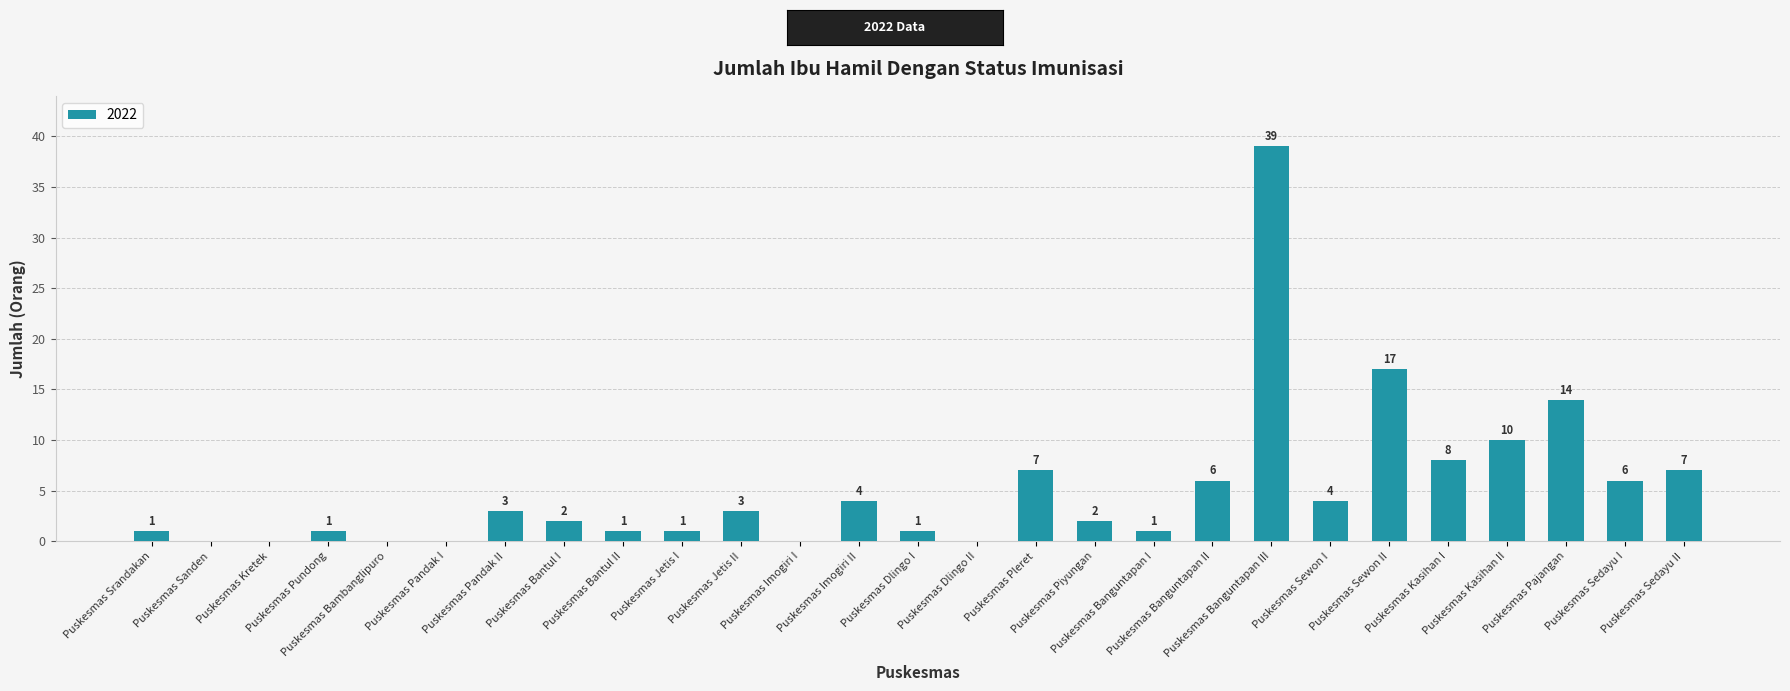

Reading left to right, list all the values displayed in this chart.

Puskesmas Srandakan=1	Puskesmas Sanden=0	Puskesmas Kretek=0	Puskesmas Pundong=1	Puskesmas Bambanglipuro=0	Puskesmas Pandak I=0	Puskesmas Pandak II=3	Puskesmas Bantul I=2	Puskesmas Bantul II=1	Puskesmas Jetis I=1	Puskesmas Jetis II=3	Puskesmas Imogiri I=0	Puskesmas Imogiri II=4	Puskesmas Dlingo I=1	Puskesmas Dlingo II=0	Puskesmas Pleret=7	Puskesmas Piyungan=2	Puskesmas Banguntapan I=1	Puskesmas Banguntapan II=6	Puskesmas Banguntapan III=39	Puskesmas Sewon I=4	Puskesmas Sewon II=17	Puskesmas Kasihan I=8	Puskesmas Kasihan II=10	Puskesmas Pajangan=14	Puskesmas Sedayu I=6	Puskesmas Sedayu II=7